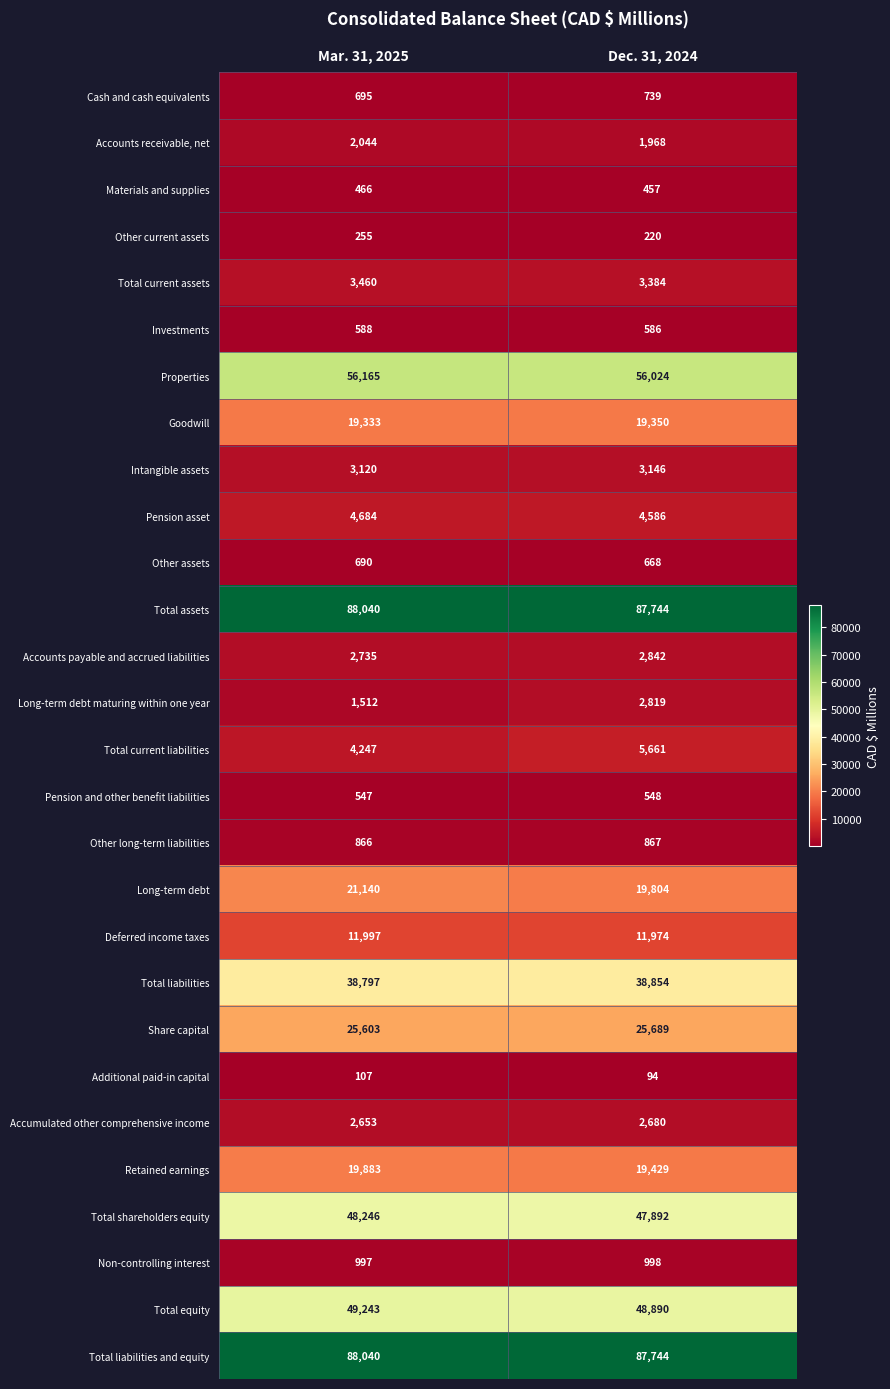

How many data points does each series have?

2